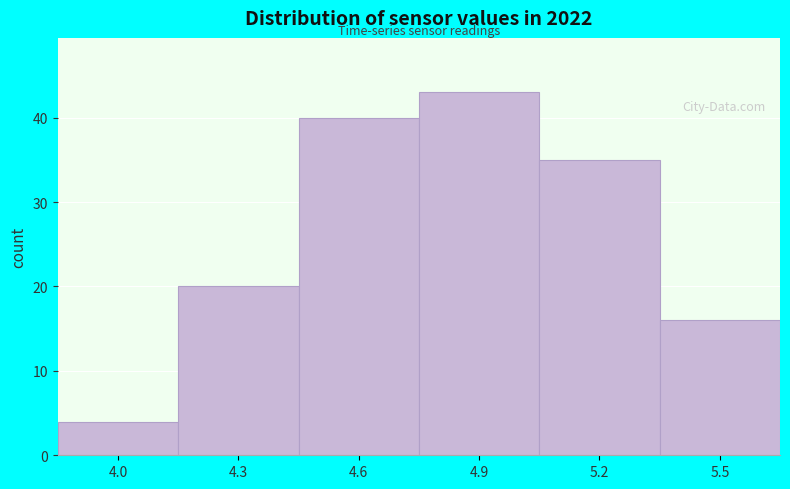

Reading left to right, extract all data points from this chart.

4.0=4	4.3=20	4.6=40	4.9=43	5.2=35	5.5=16